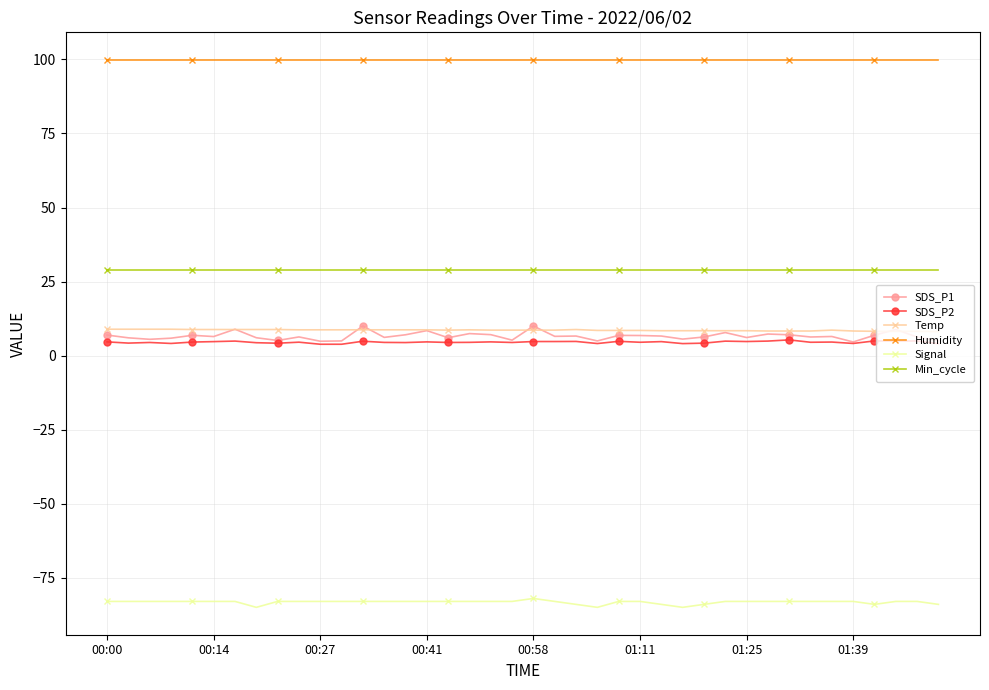

True or false: Humidity and SDS_P1 intersect in this chart.

False